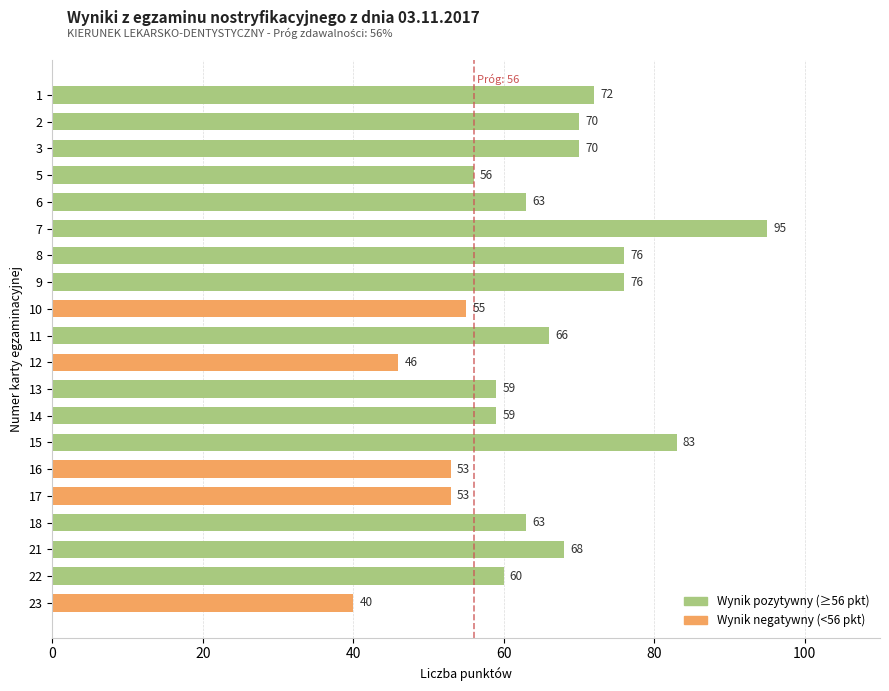

What is the greatest value displayed?

95